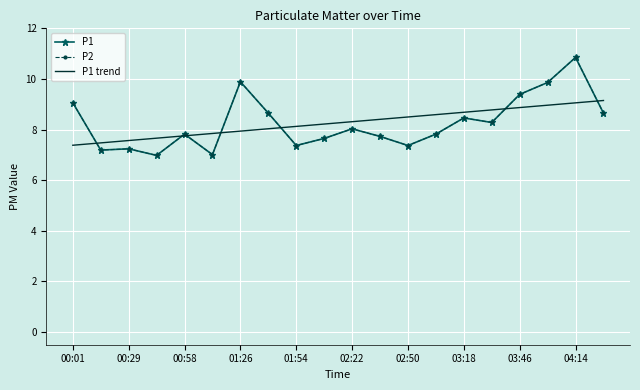

At which category does P1 reach its first local peak?

00:29